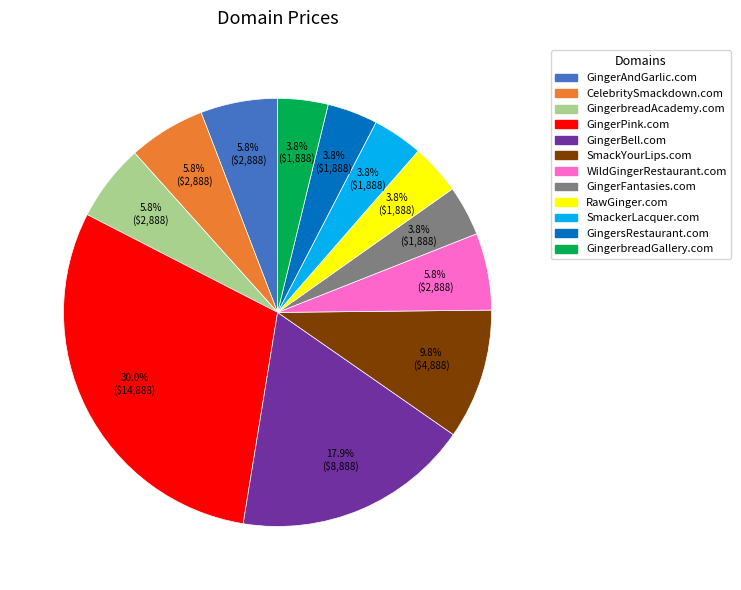

Is there a majority slice in this chart?

No